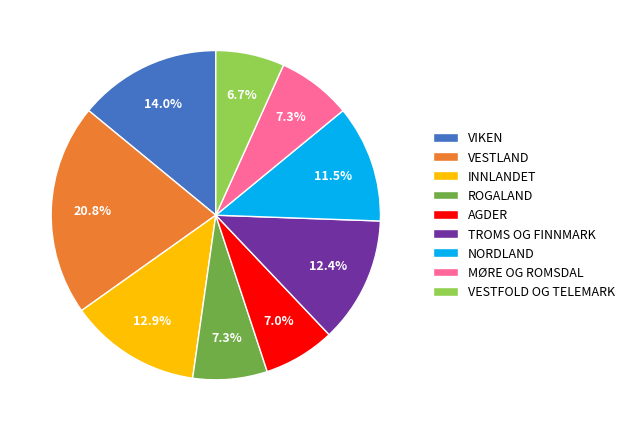

Is VESTFOLD OG TELEMARK the majority of the pie?

No